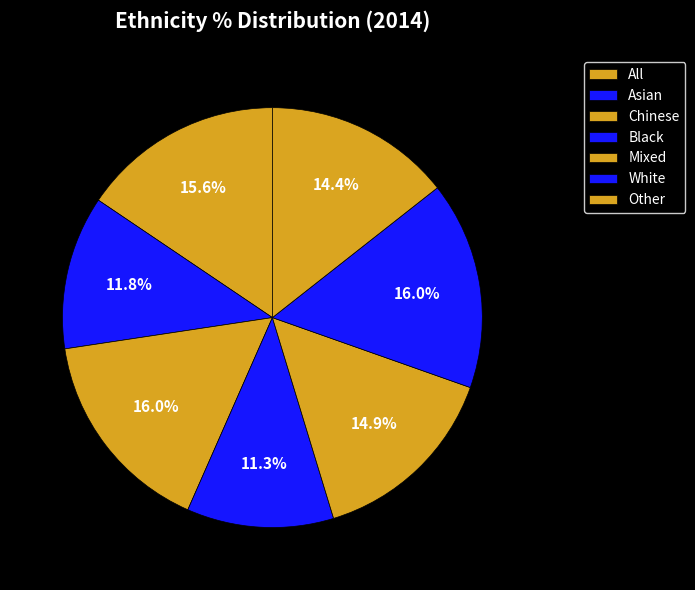

How many slices are in this pie chart?

7